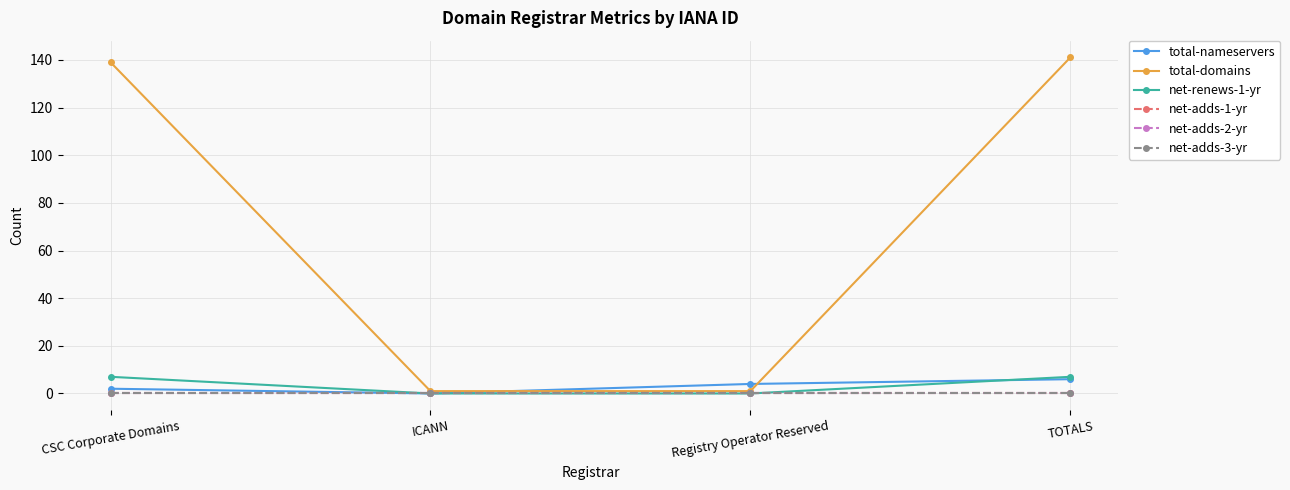

Which label corresponds to the smallest value in the chart?

ICANN